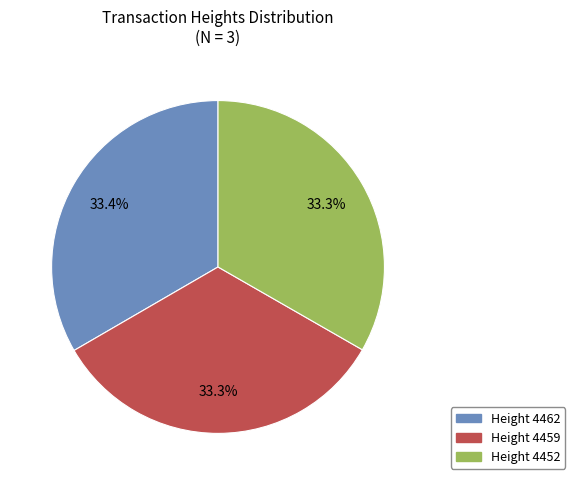

Is there a majority slice in this chart?

No